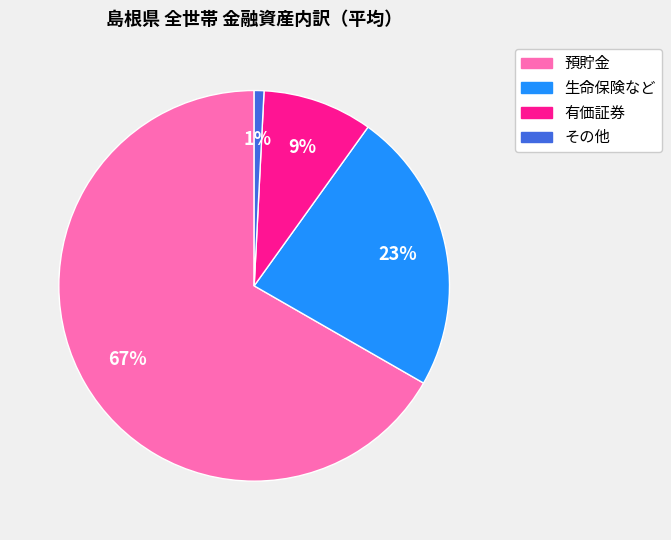

Which has a higher value, 有価証券 or 生命保険など?

生命保険など